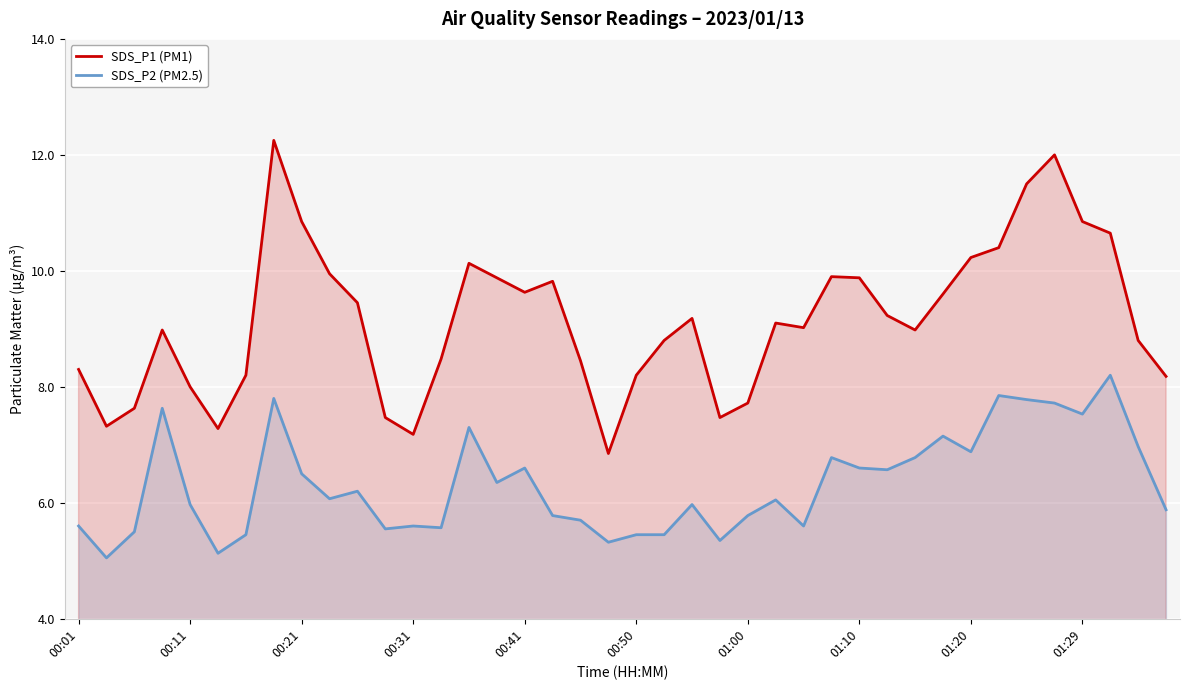

What is the value of the SDS_P2 (PM2.5) point at the 25th from the left?

5.8